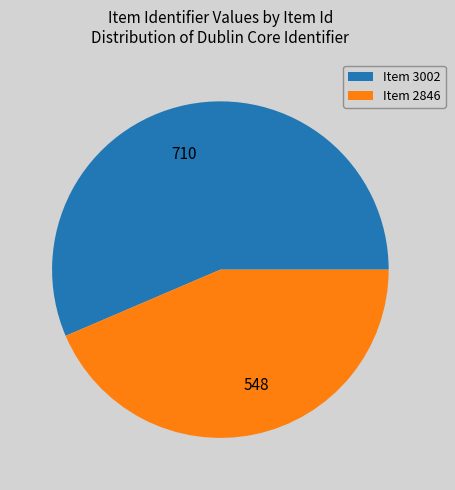

Is there a majority slice in this chart?

Yes